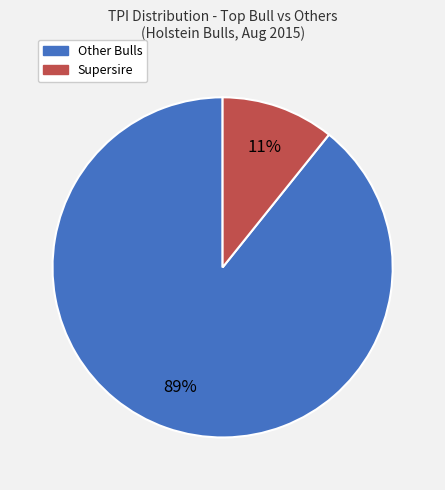

To the nearest percent, what is the average slice percentage?

50%